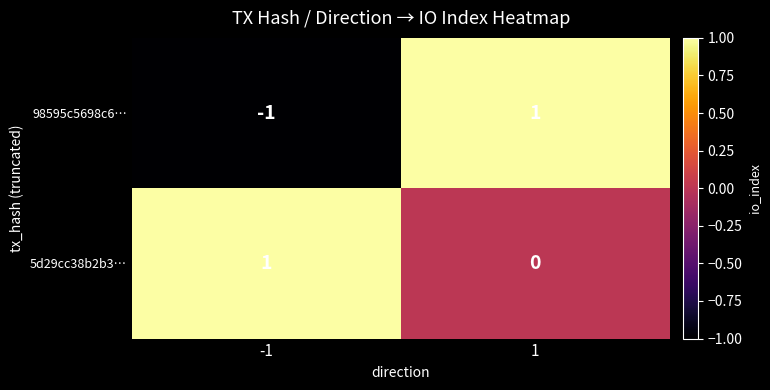

Count the number of data series in this chart.

2